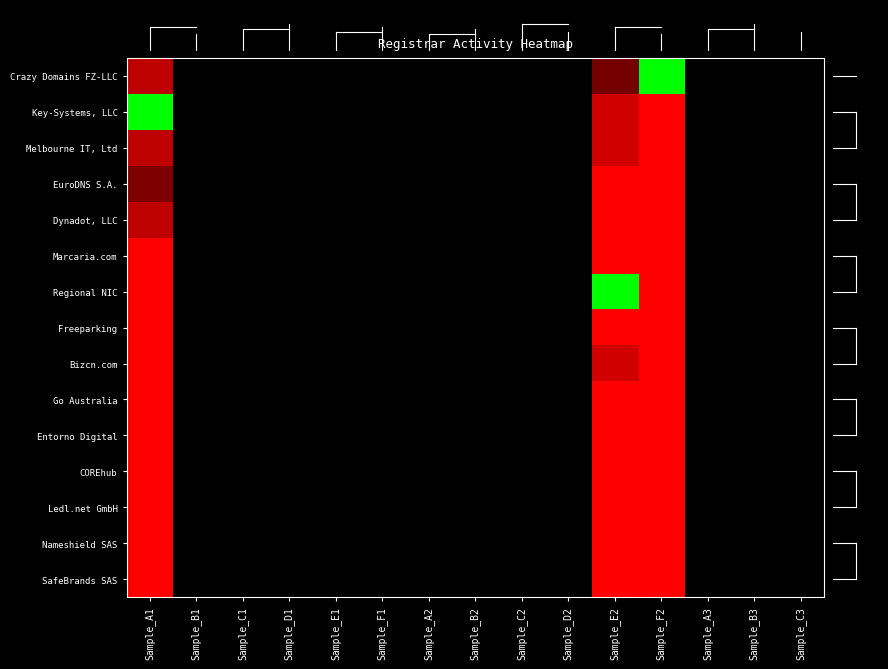

Between Sample_A3 and Sample_B2, which is larger?

Sample_A3